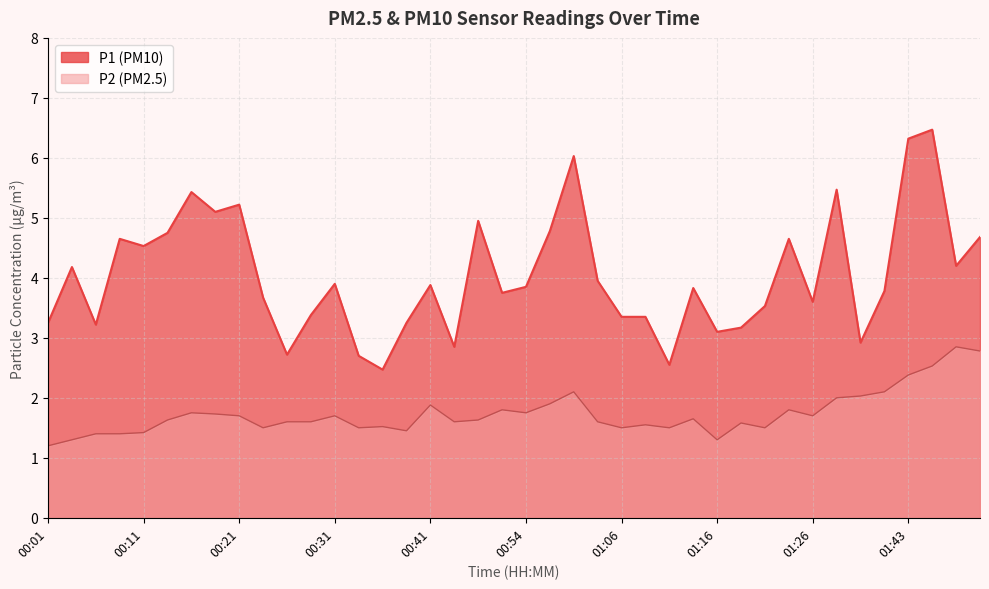

At 00:51, list the series in order from smallest to largest.

P2, P1